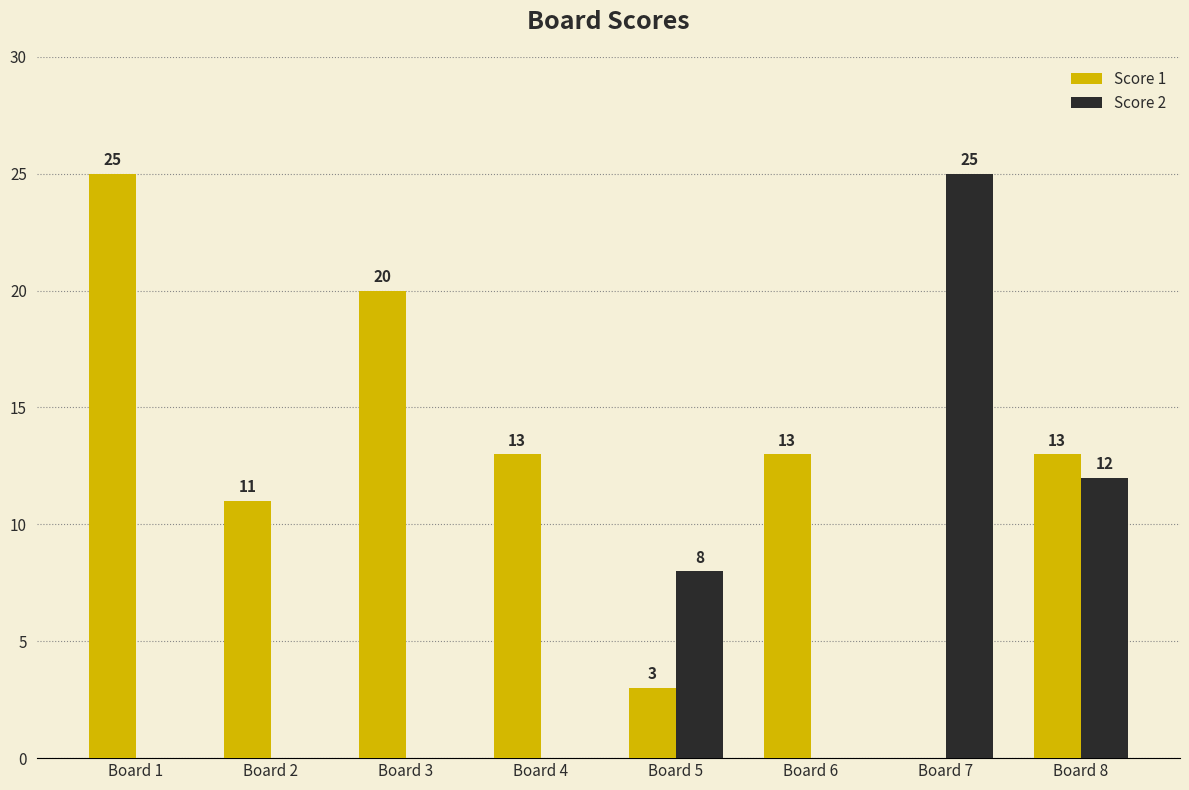

What is the sum of the Score 1 values at Board 5 and Board 8?

16